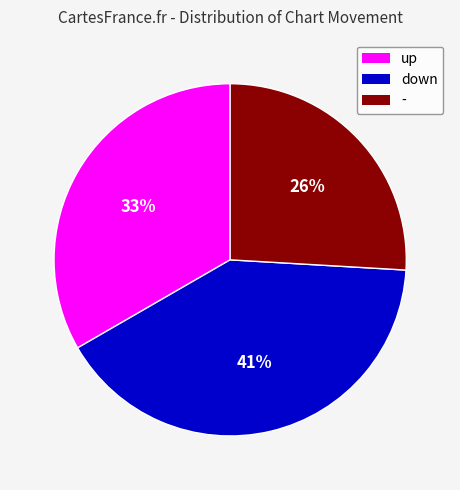

Which category has the smallest portion of the pie?

-